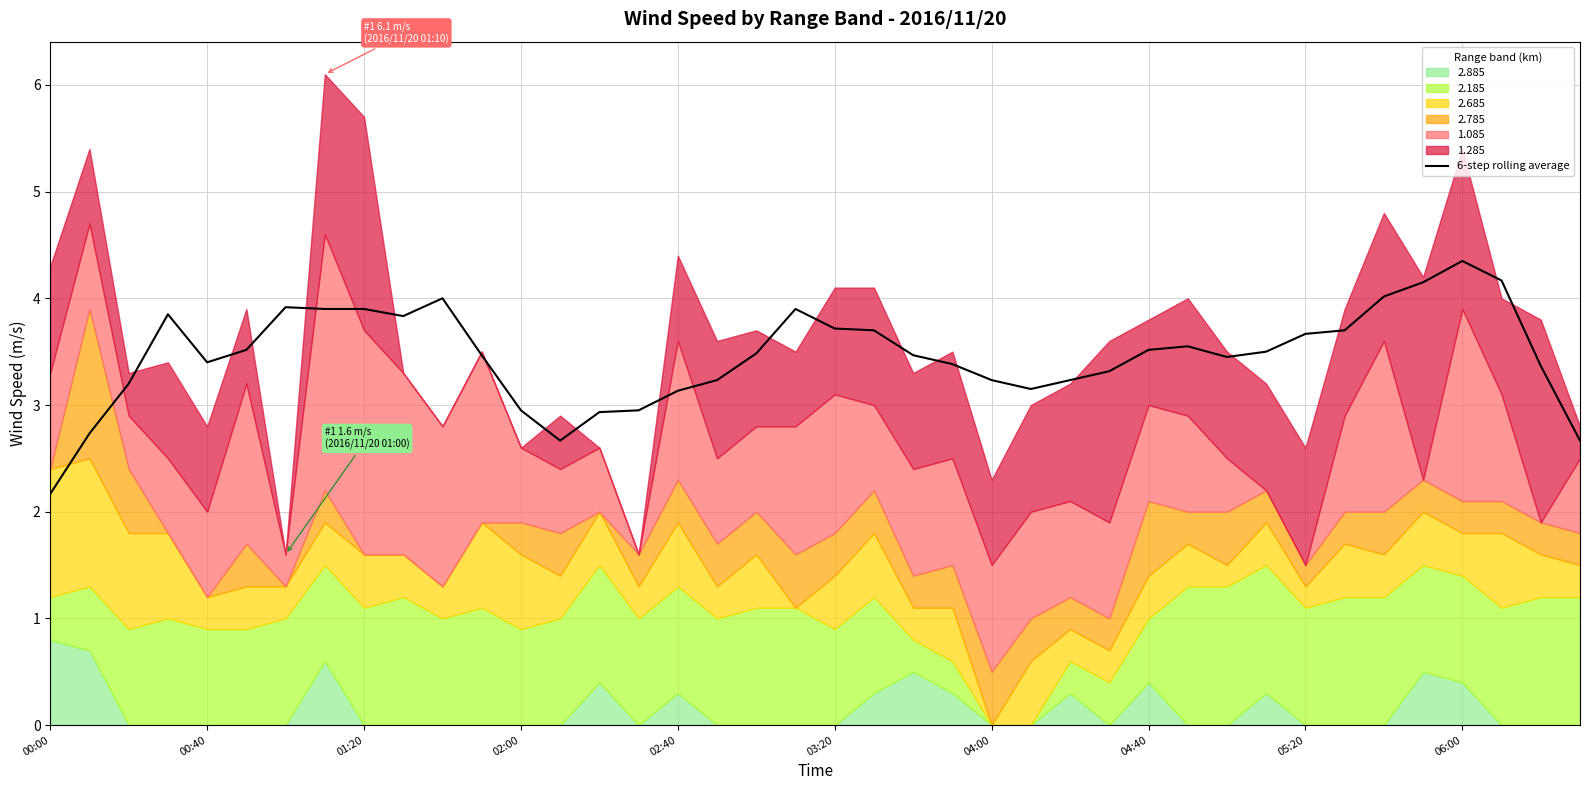

The chart shows a value of 3.1 at 25. True or false?

True